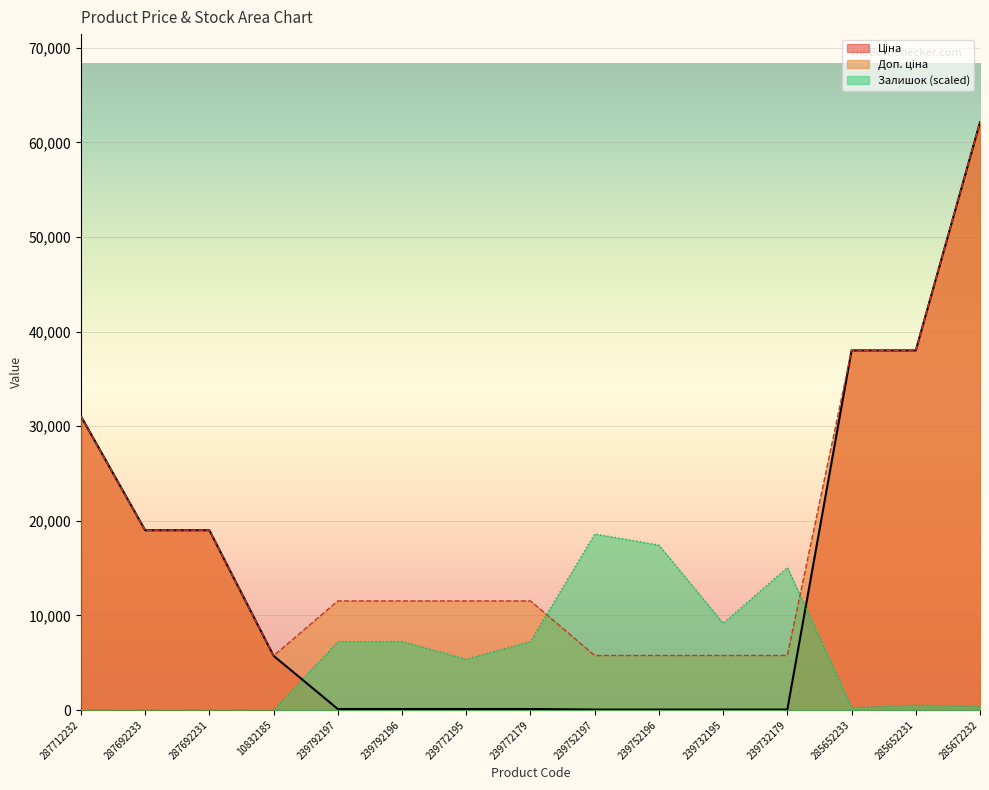

What is the difference between the maximum and second lowest values in the Ціна series?

62059.2